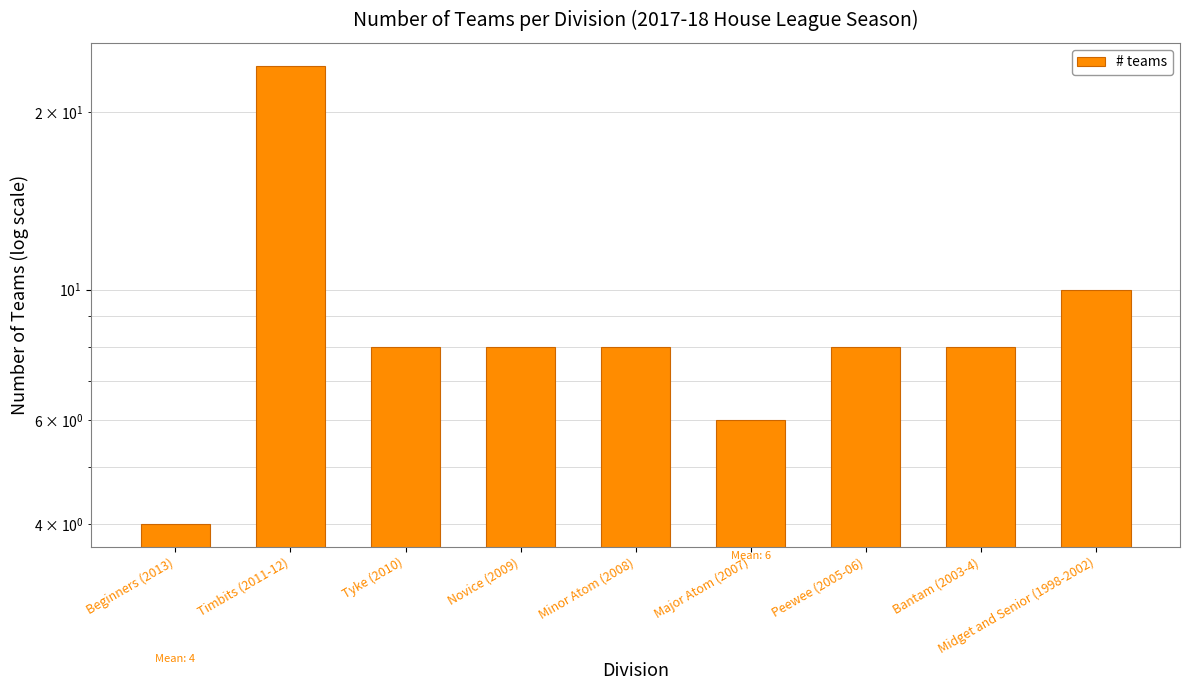

How many bars are there in total?

9